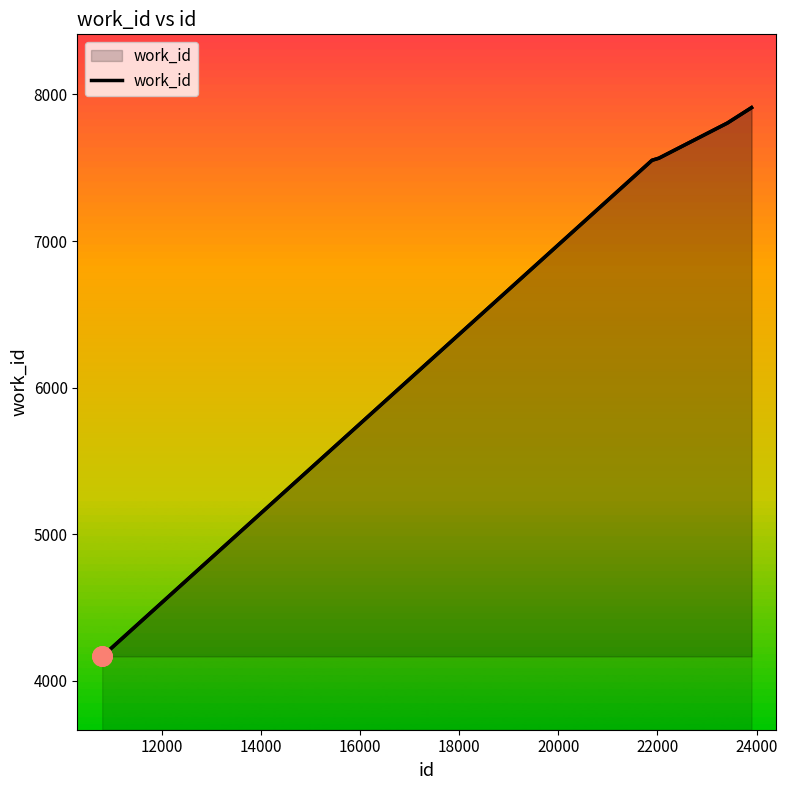

What is the average value?

7000